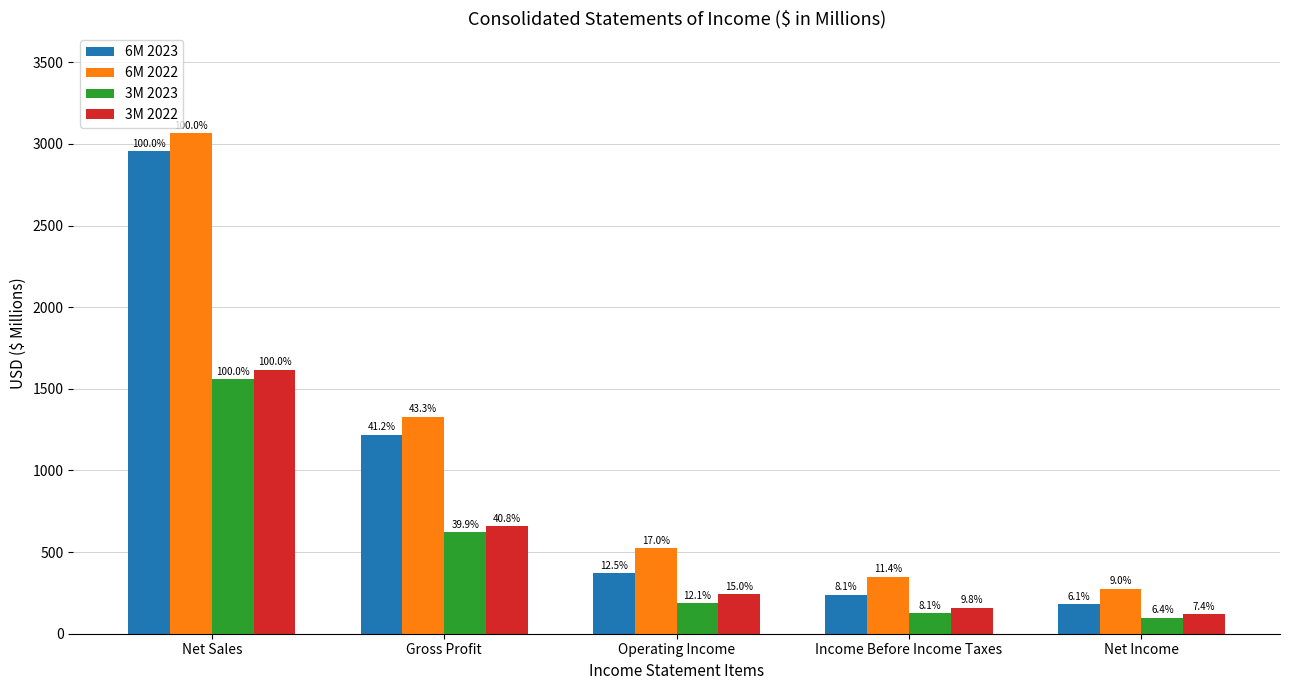

How many bars are there in total?

20